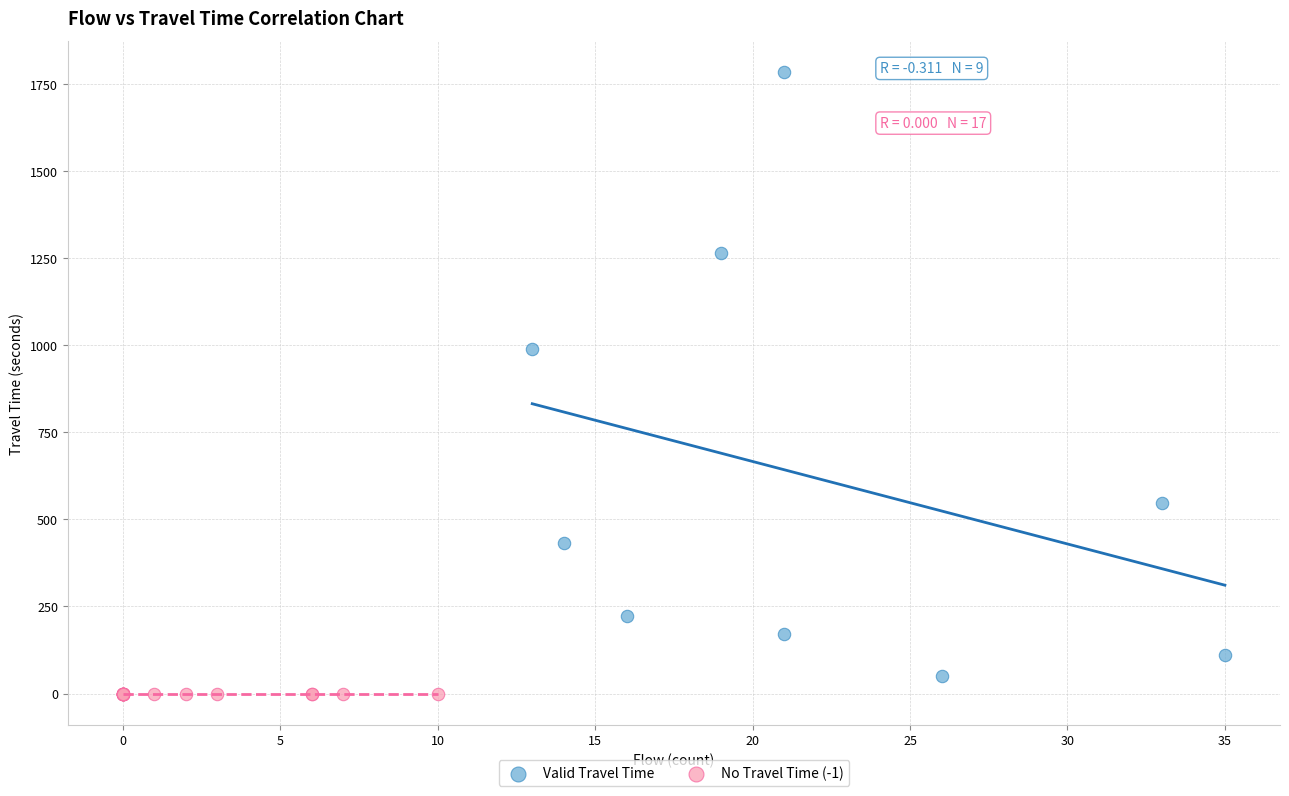

Which series reaches the maximum Y coordinate?

Valid Travel Time